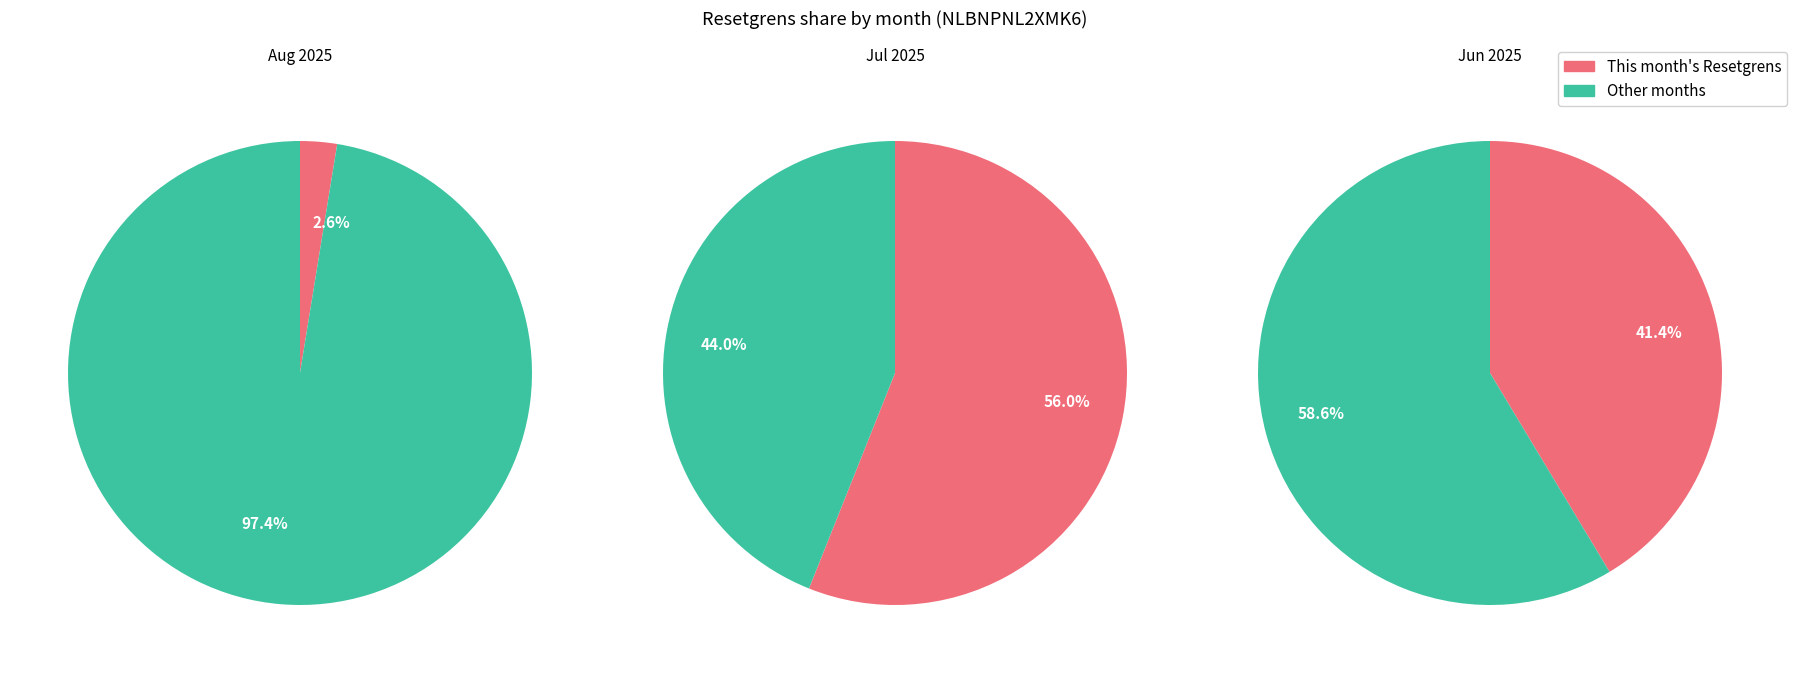

Does 25 represent more than half of the total?

No